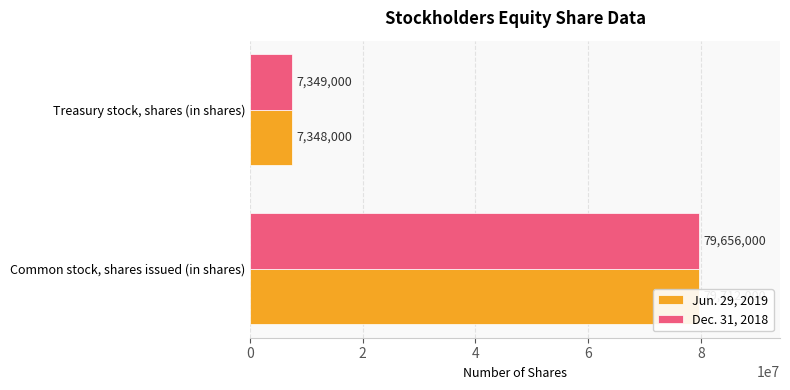

Rank the series at 2 from lowest to highest value.

Jun. 29, 2019, Dec. 31, 2018